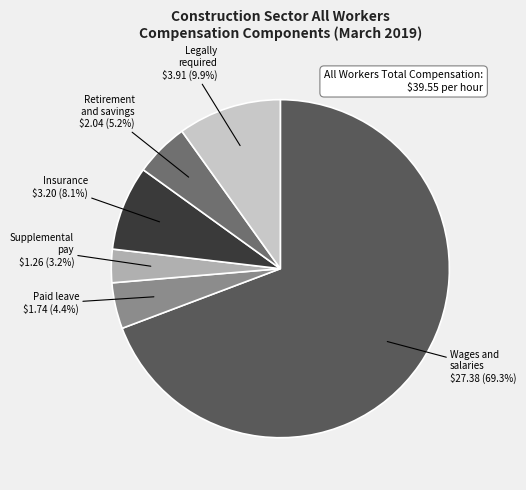

How many segments does this pie chart have?

6